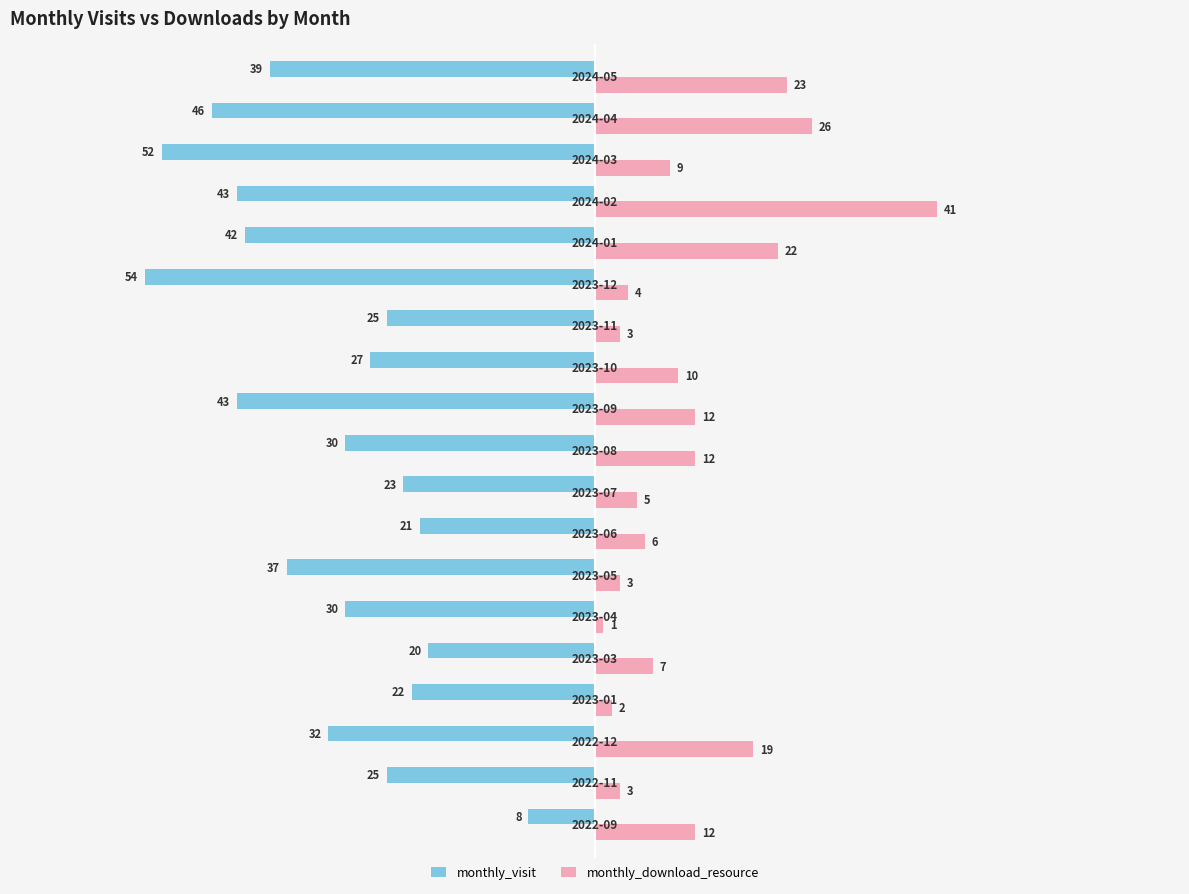

At how many categories does at least one series exceed 14?

5